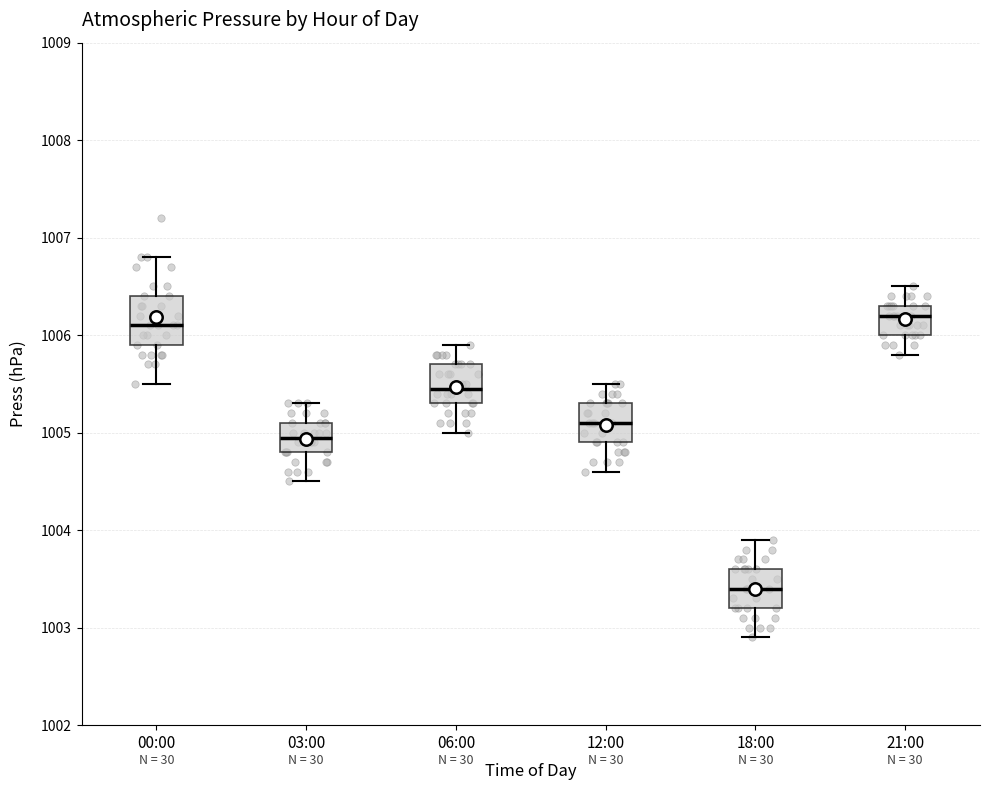

Reading left to right, read every box against the y-axis: the position of its median line, the range the box covers, and the ends of its whiskers. The values are not printed on the chart, so give them approximately, as read against the axis.

00:00: median 1006.1, box 1005.9 to 1006.4, whiskers 1005.5 to 1006.8
03:00: median 1005.0, box 1004.8 to 1005.1, whiskers 1004.5 to 1005.3
06:00: median 1005.5, box 1005.3 to 1005.7, whiskers 1005.0 to 1005.9
12:00: median 1005.1, box 1004.9 to 1005.3, whiskers 1004.6 to 1005.5
18:00: median 1003.4, box 1003.2 to 1003.6, whiskers 1002.9 to 1003.9
21:00: median 1006.2, box 1006.0 to 1006.3, whiskers 1005.8 to 1006.5